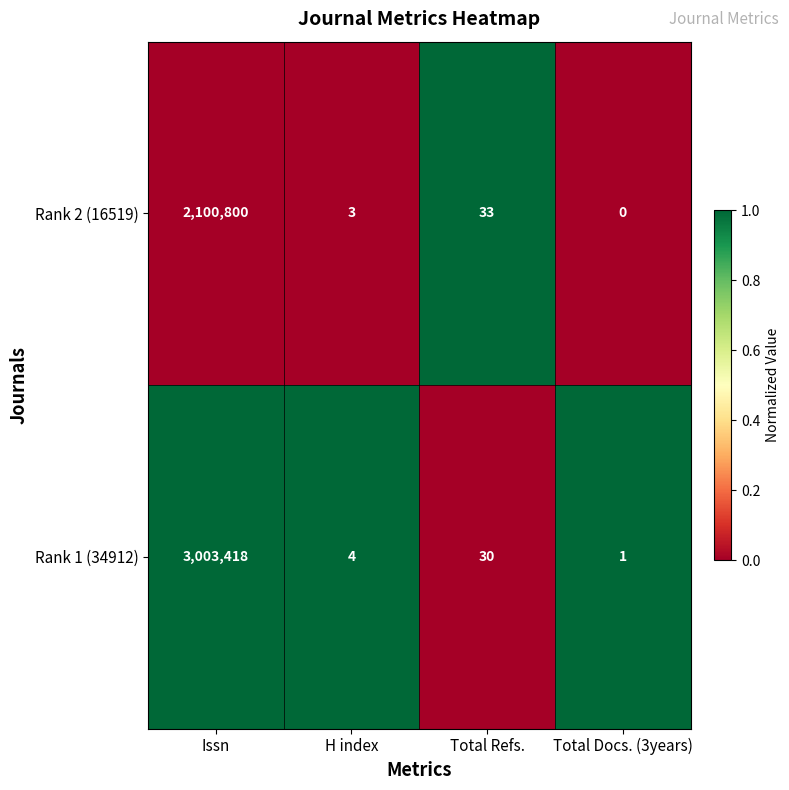

What is the average value of the Rank 2 (16519) series?

525209